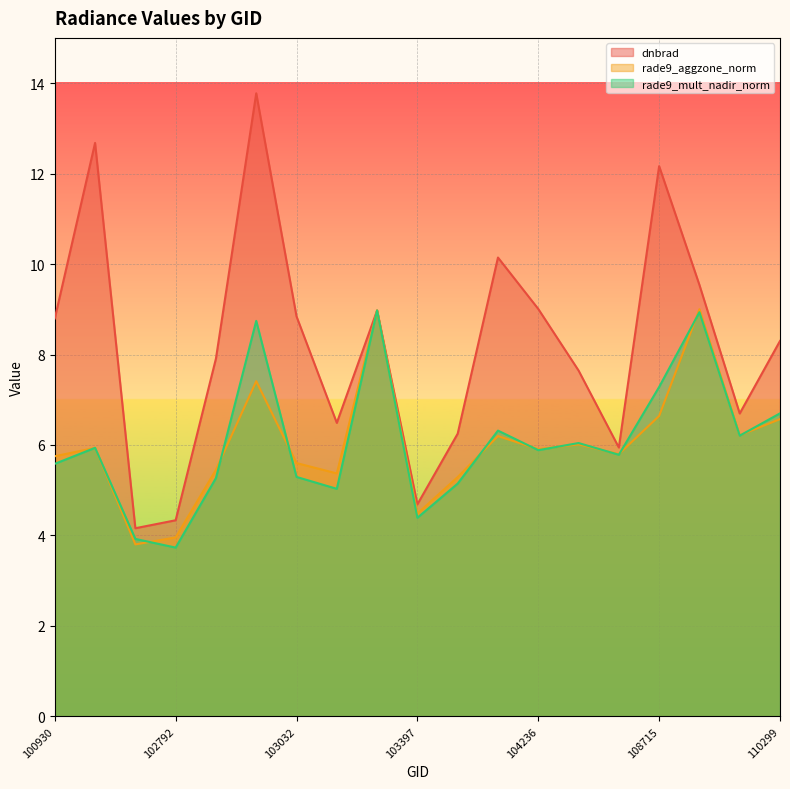

What is the difference between the maximum and minimum values in the rade9_mult_nadir_norm series?

5.2